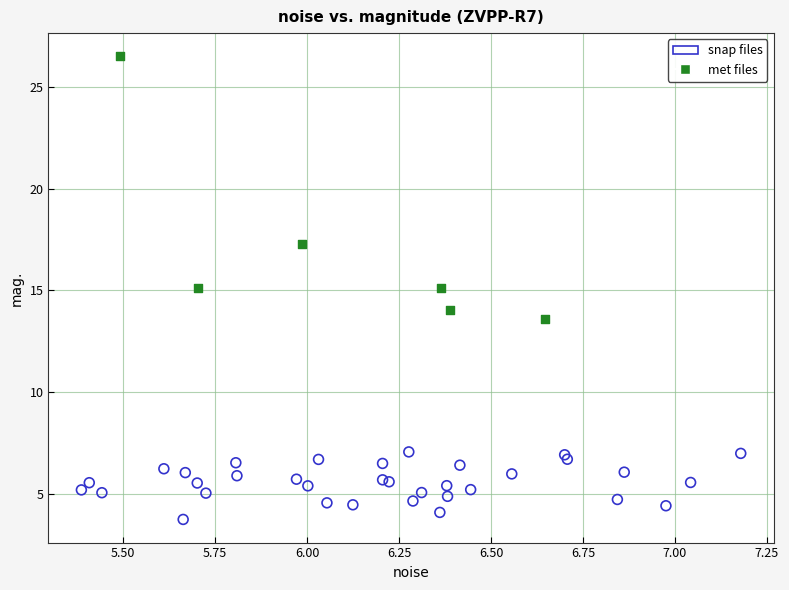

Which series has the largest Y range (max minus min)?

met files